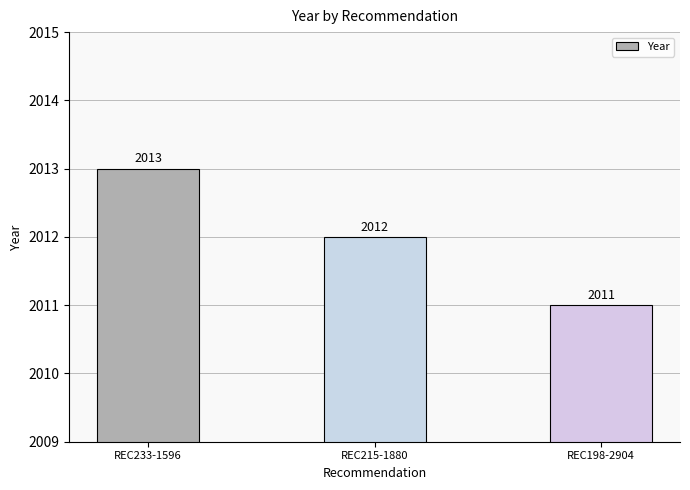

The chart shows a value of 2011 at REC198-2904. True or false?

True